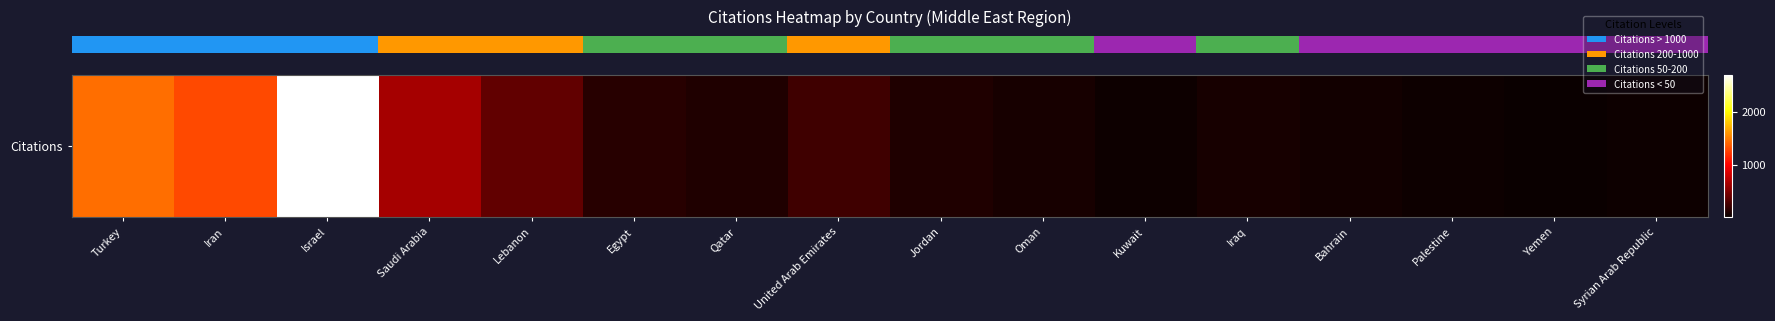

What is the change in value from Israel to Oman?

-2629